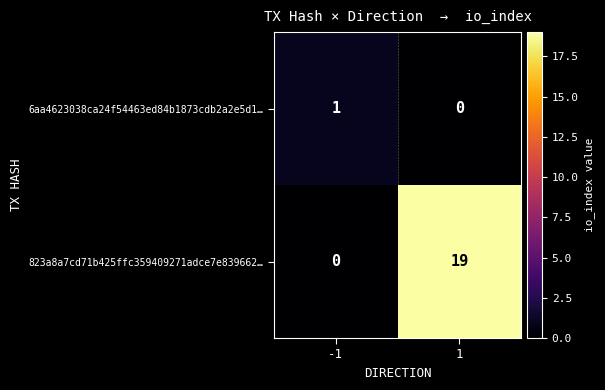

At which category is the sum across all series the highest?

1